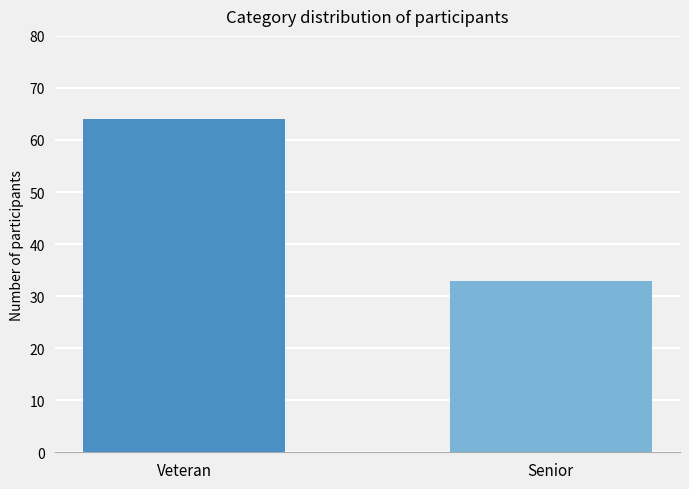

What is the change in value from Veteran to Senior?

-31